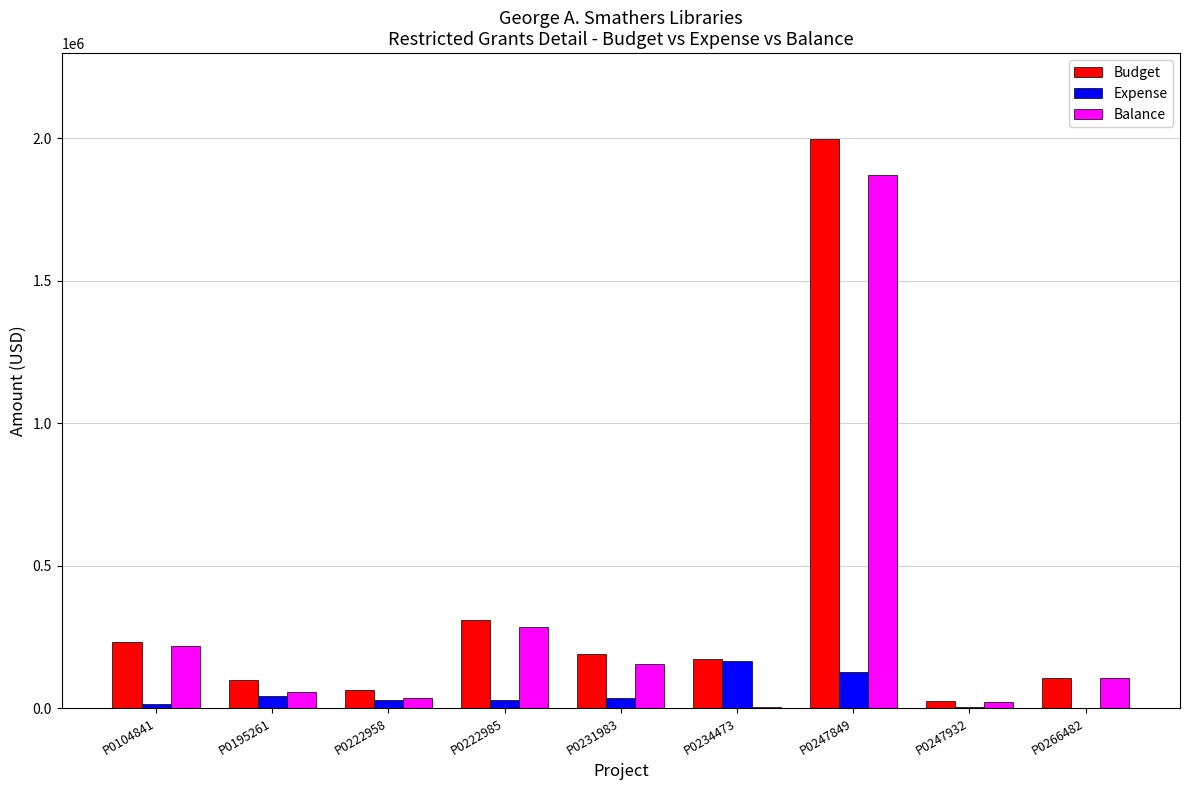

What is the maximum value for Budget?

1999025